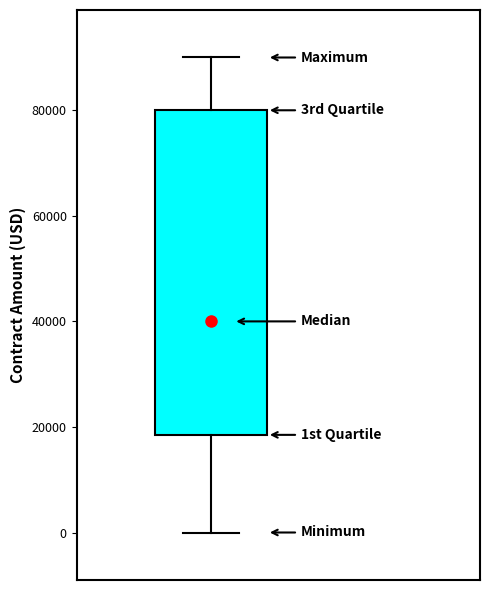

Where is the lower edge of the box on the y-axis? The values are not printed on the chart, so give them approximately, as read against the axis.

18000